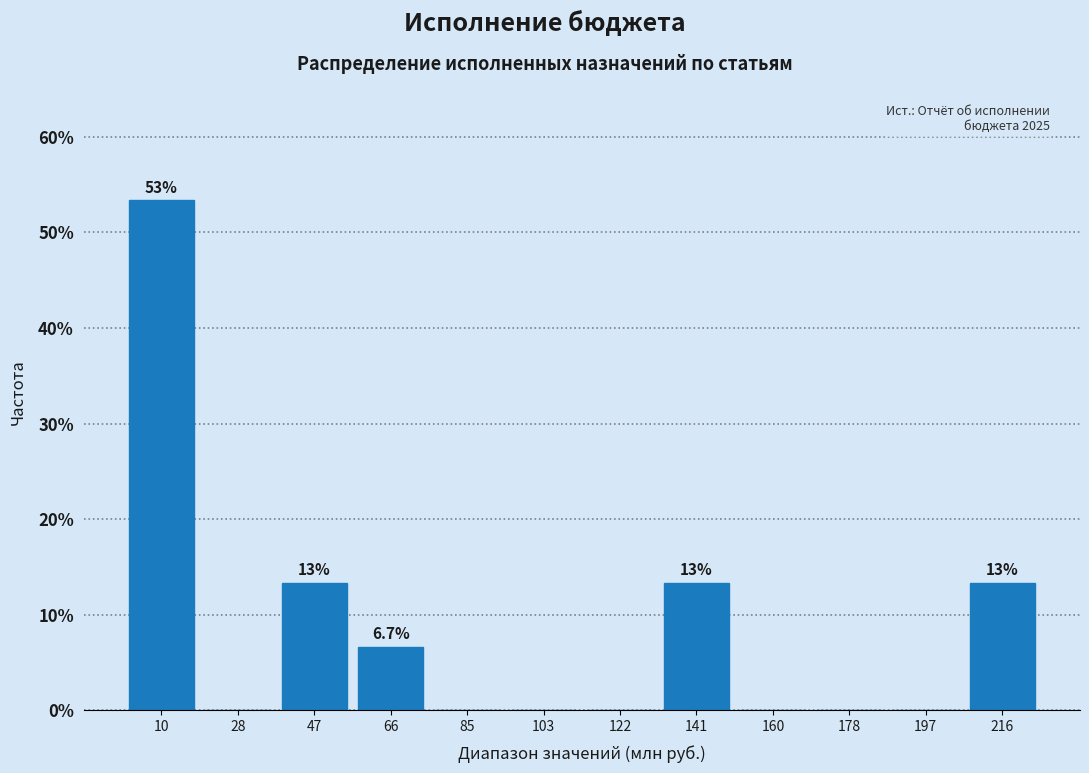

Which range on the x-axis has the tallest bar?

0 to 20